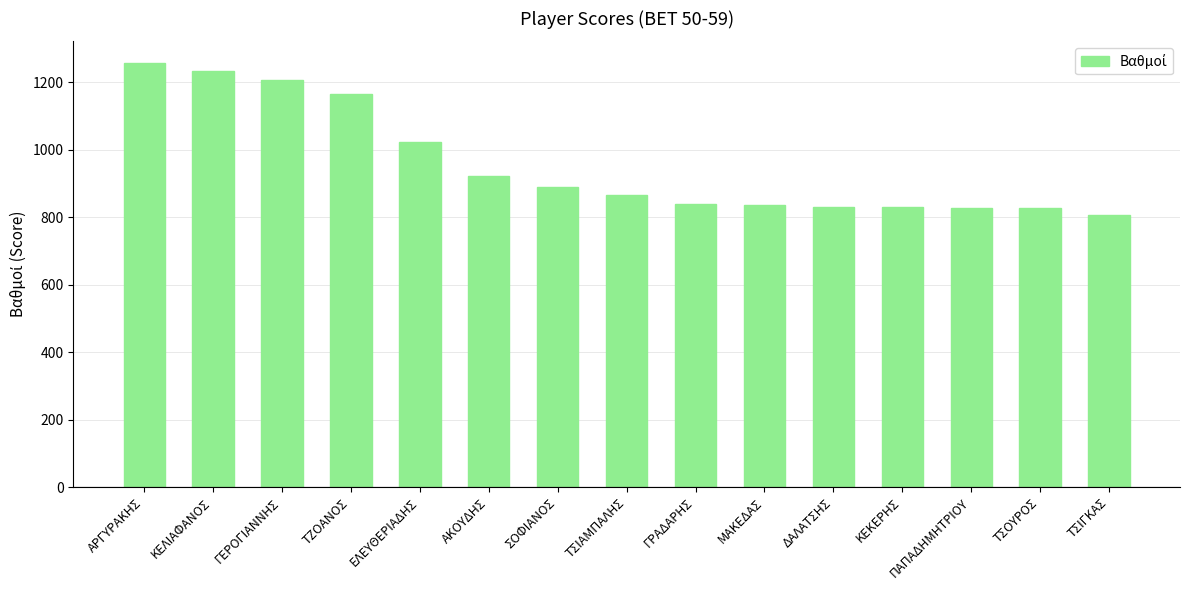

What position from the left is ΤΖΟΑΝΟΣ?

4